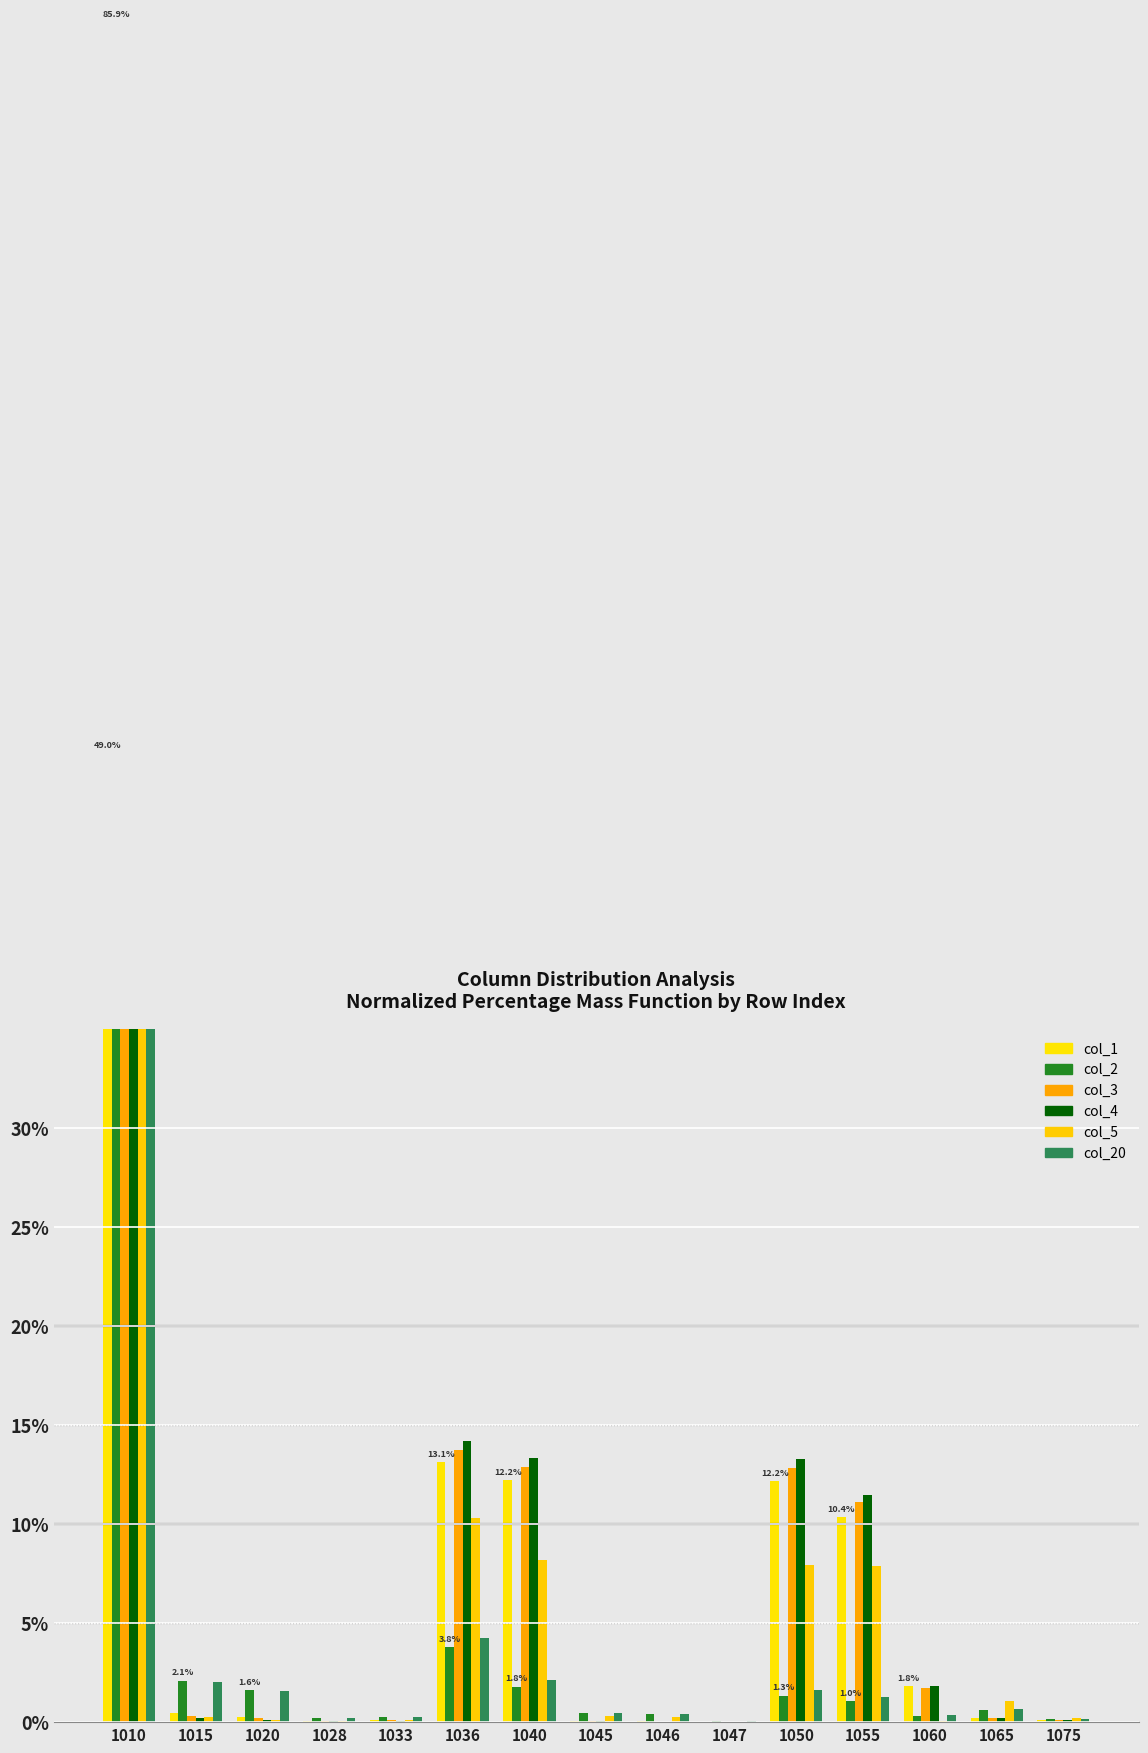

True or false: col_1 has a value of 17.1 at 1055.

False